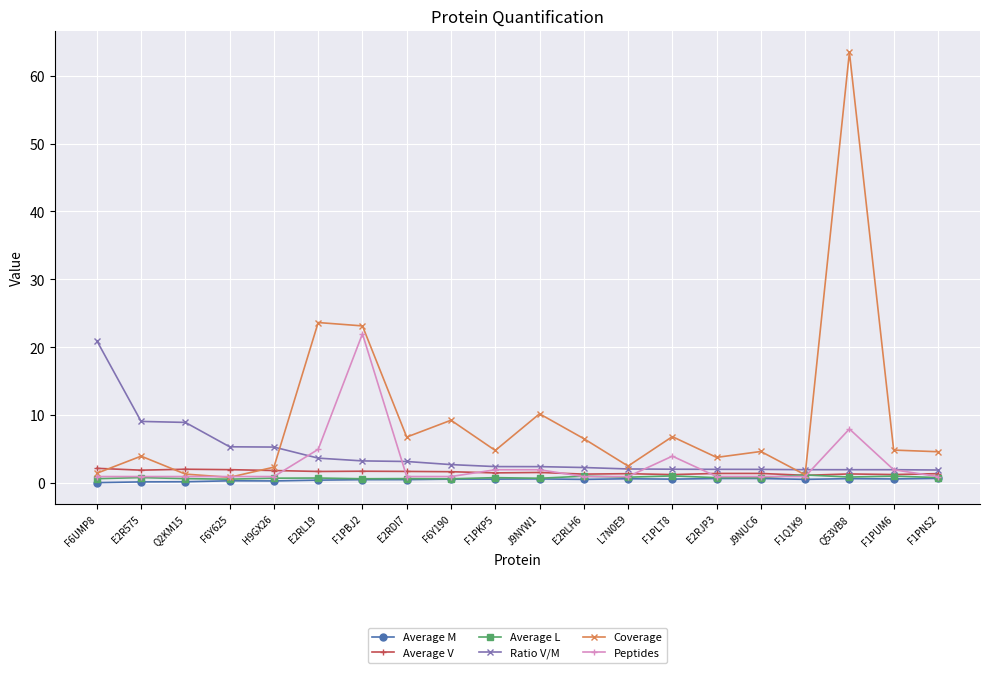

True or false: Average V has a value of 1.7 at F6Y190.

True